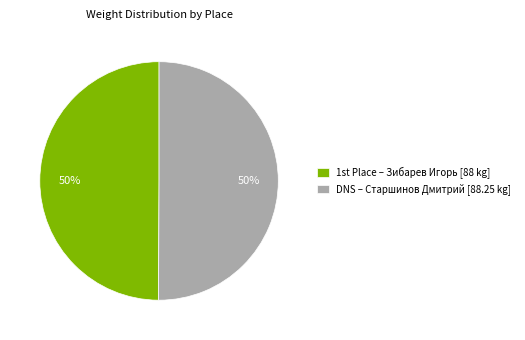

To the nearest percent, what is the average slice percentage?

50%